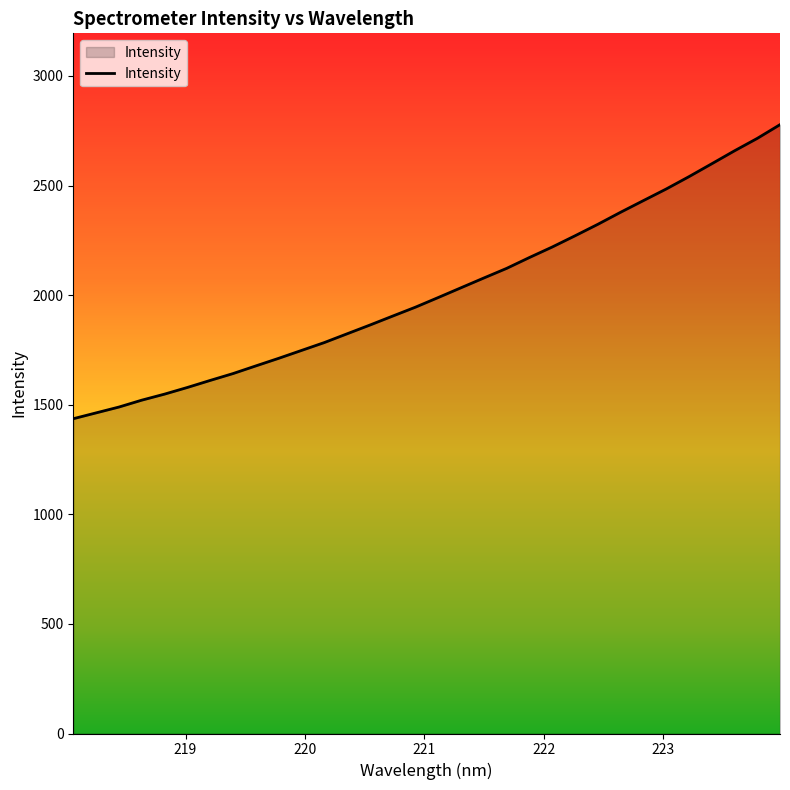

What is the greatest value displayed?

2777.9